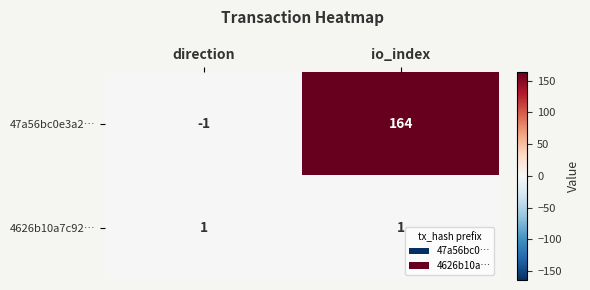

What is the difference between the 47a56bc0e3a2… values at direction and io_index?

165